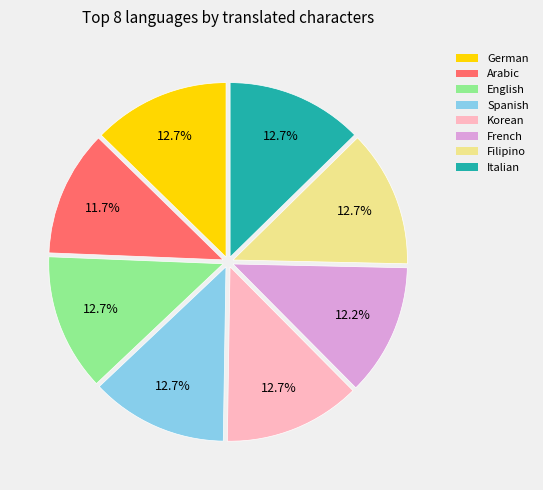

The Spanish slice represents 13% of the pie. True or false?

True